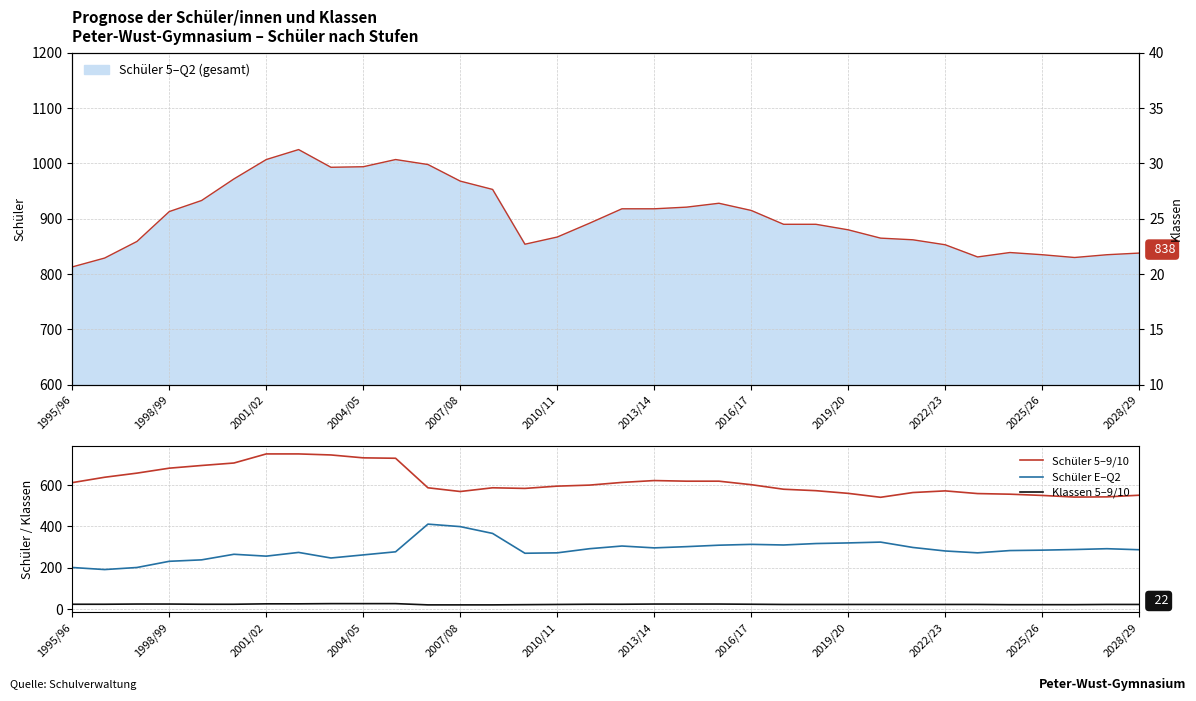

How many data points in Klassen 5–9/10 are less than 23?

17